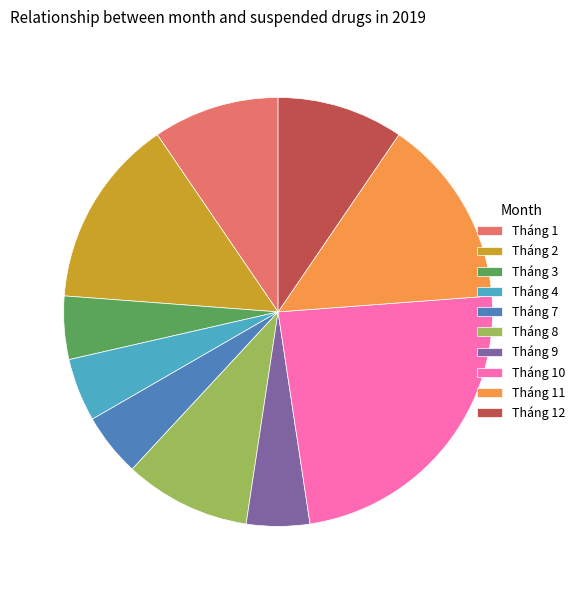

Is there a majority slice in this chart?

No